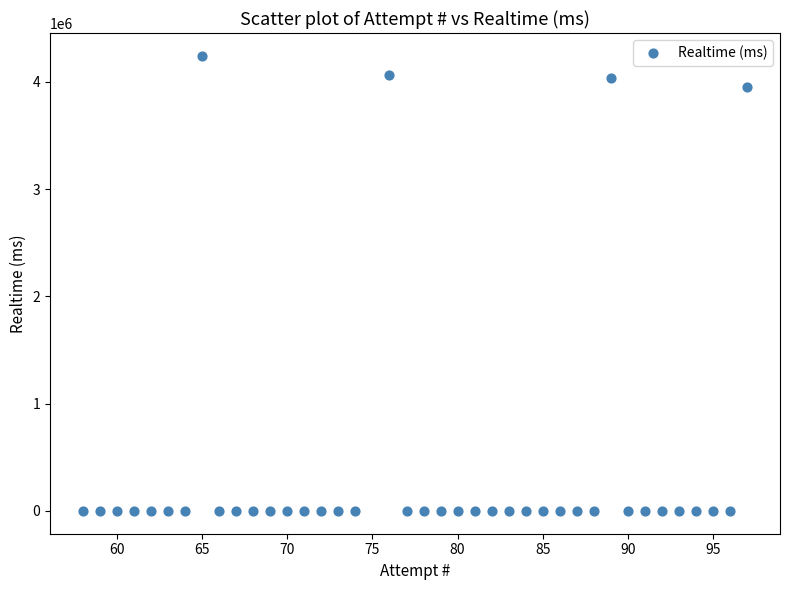

What Y value in the scatter plot is closest to 2120759?

3946972